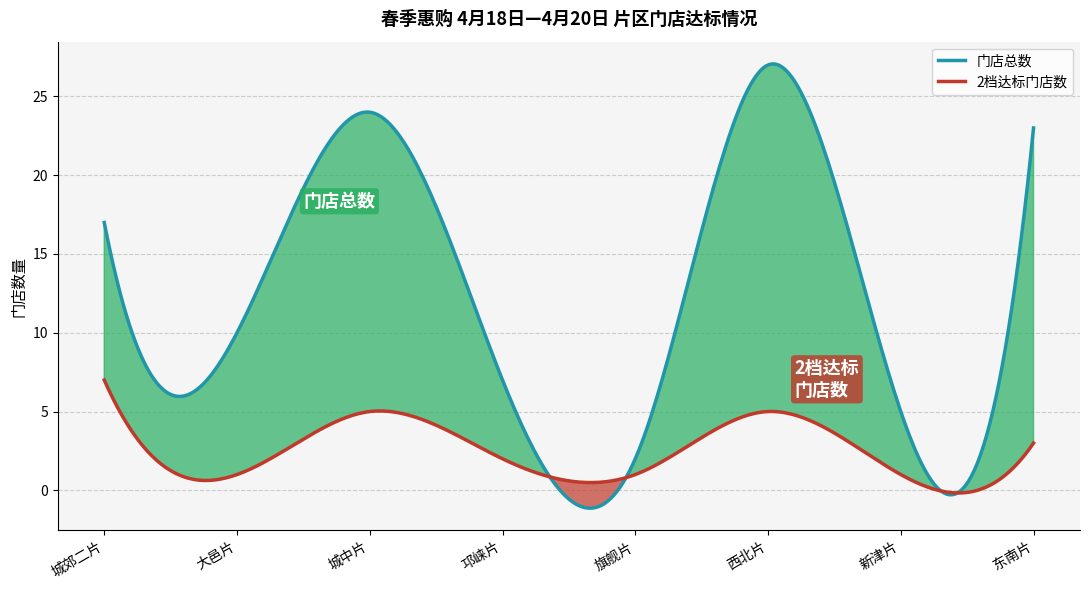

What are all the series names shown in the legend?

门店总数, 2档达标门店数